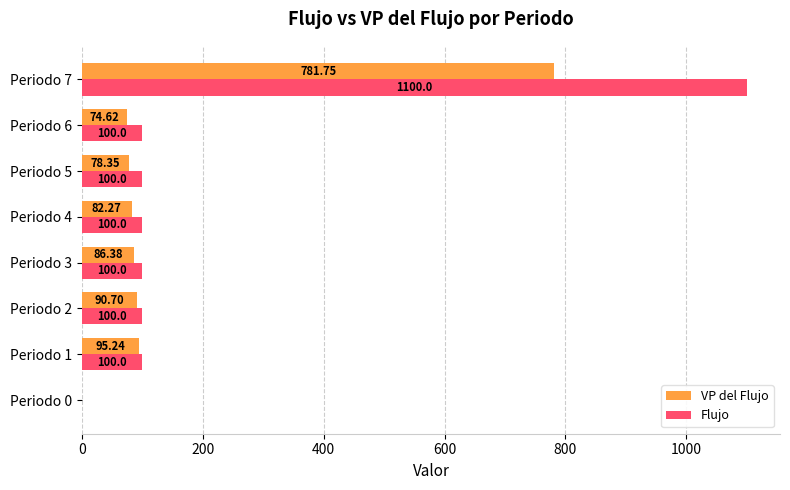

Which series changed the most between Periodo 2 and Periodo 5?

VP del Flujo